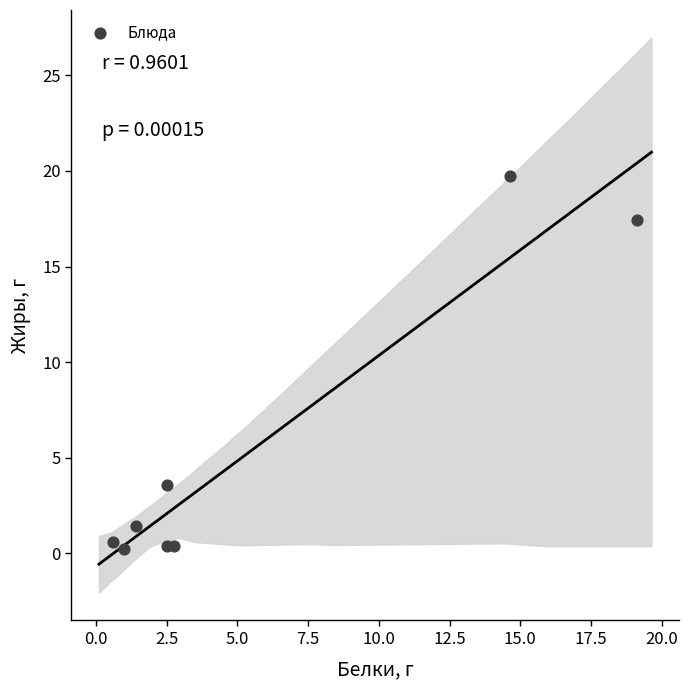

What Y value in the scatter plot is closest to 9?

3.5